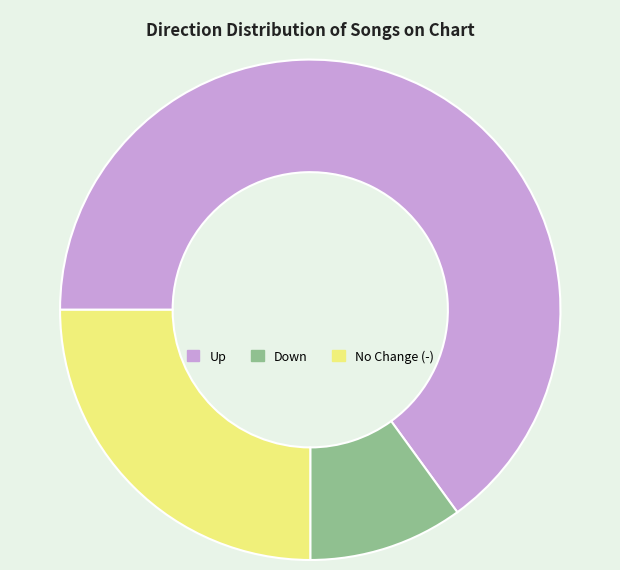

Is there a majority slice in this chart?

Yes